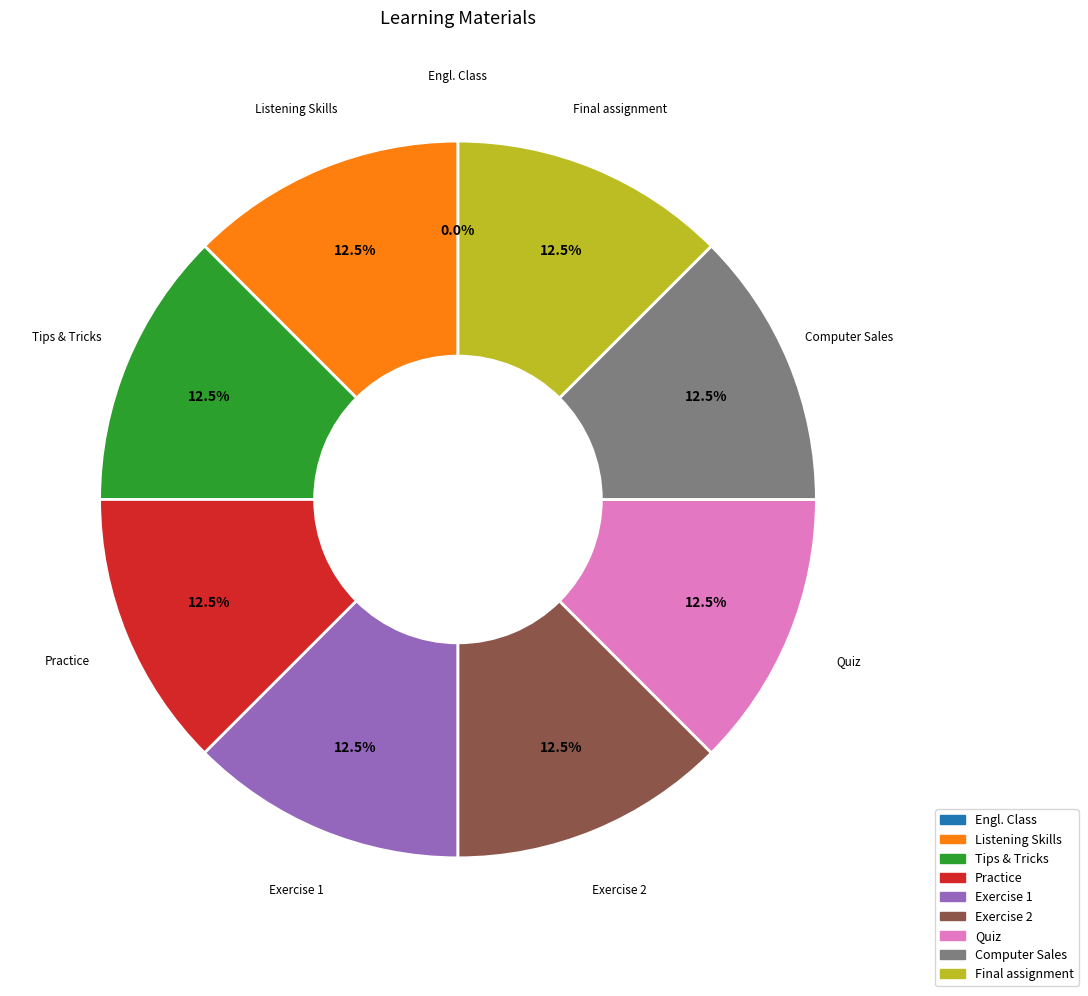

Is there a majority slice in this chart?

No